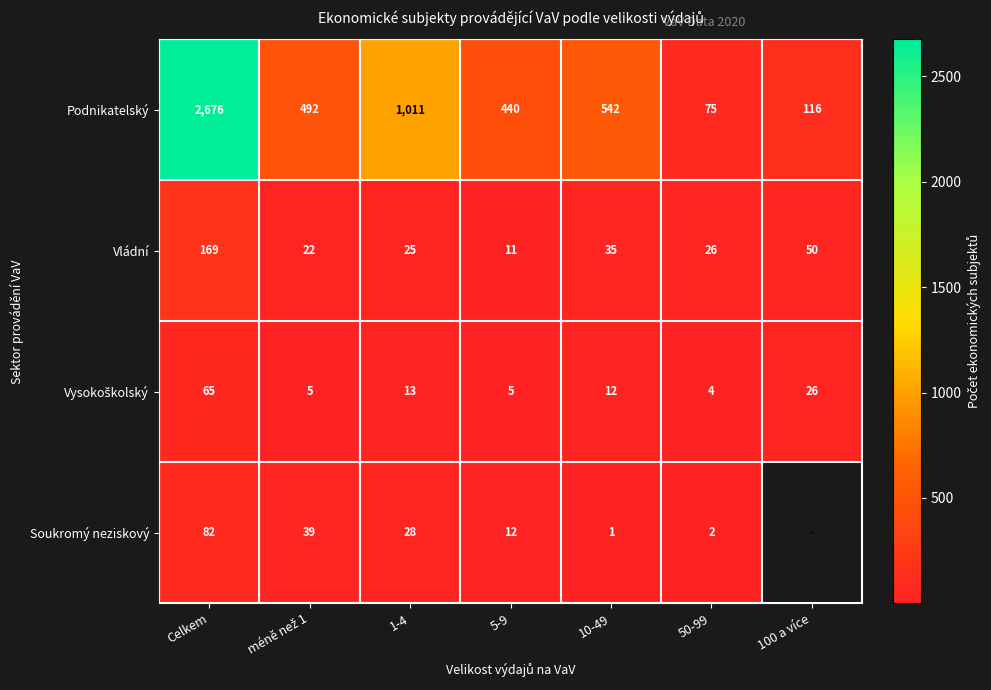

How many data points in Vládní are less than 26?

3